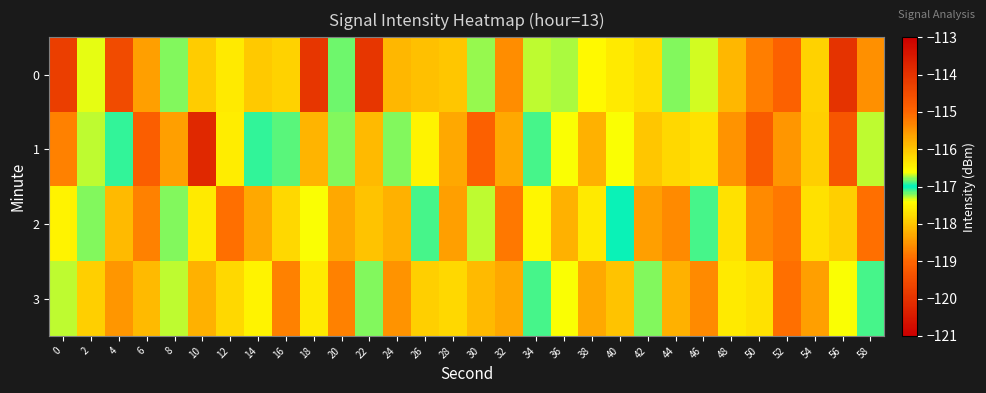

What is the total value across all series at 30?

-471.1